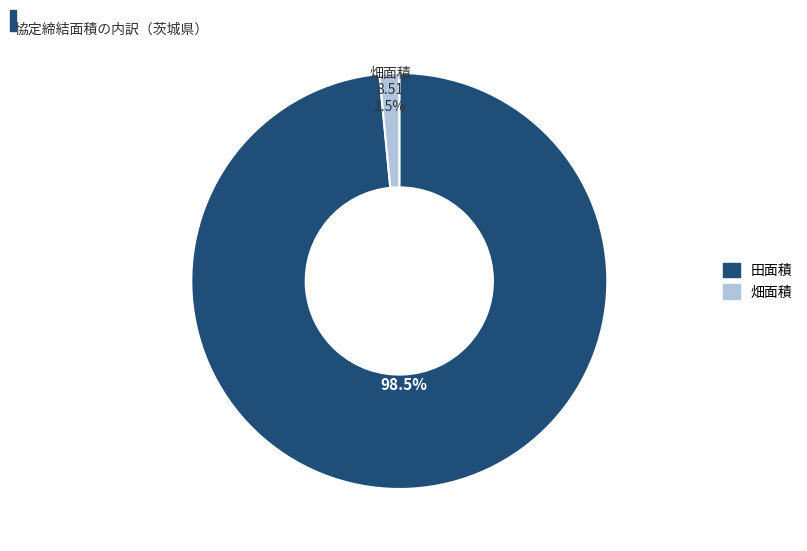

Is there a majority slice in this chart?

Yes